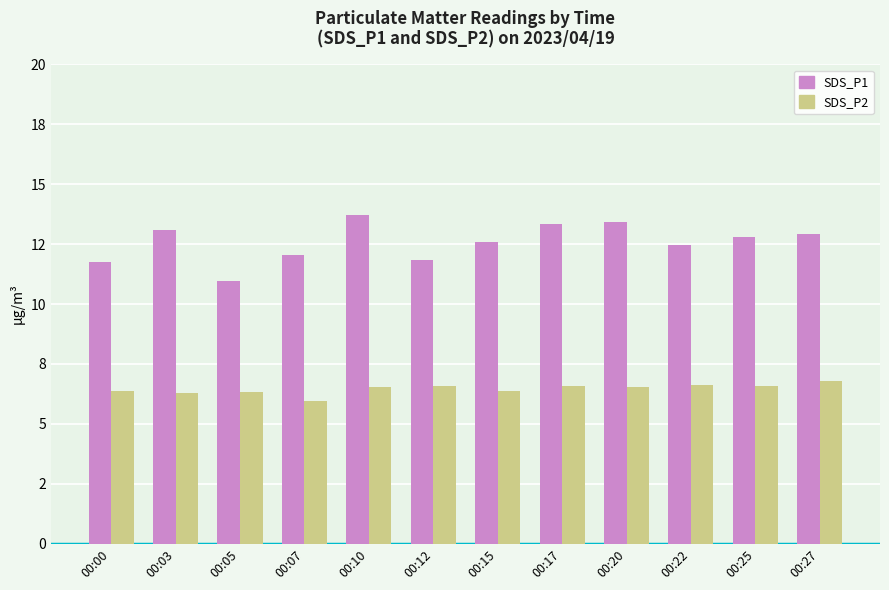

At which label does SDS_P1 reach its peak?

00:10